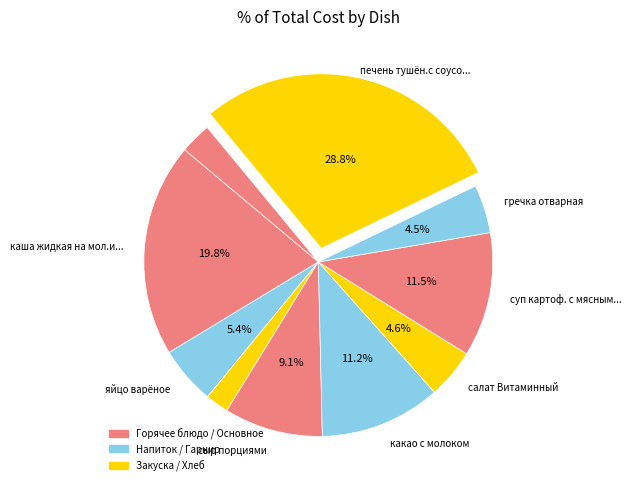

Is there any slice that represents more than half of the pie?

No